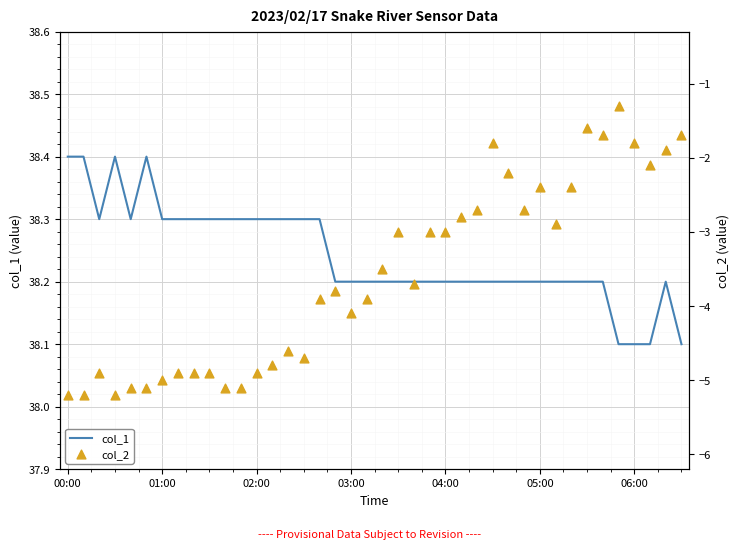

At which category is the sum across all series the highest?

35